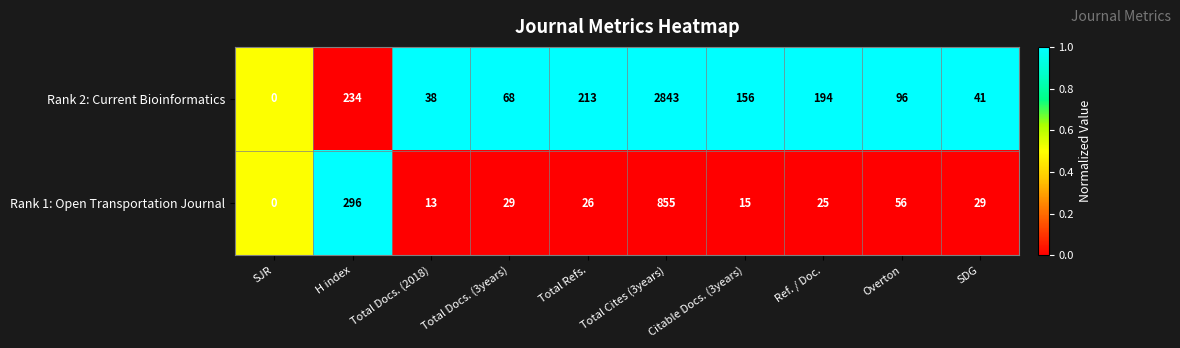

List the series in order of their peak value, lowest first.

Rank 1: Open Transportation Journal, Rank 2: Current Bioinformatics